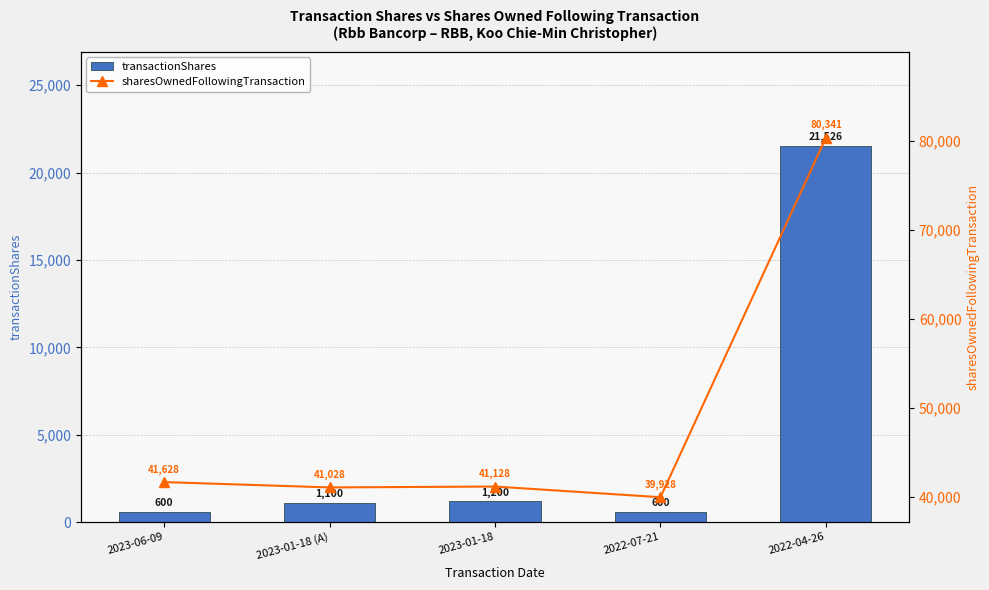

What position from the left is 2023-06-09?

1